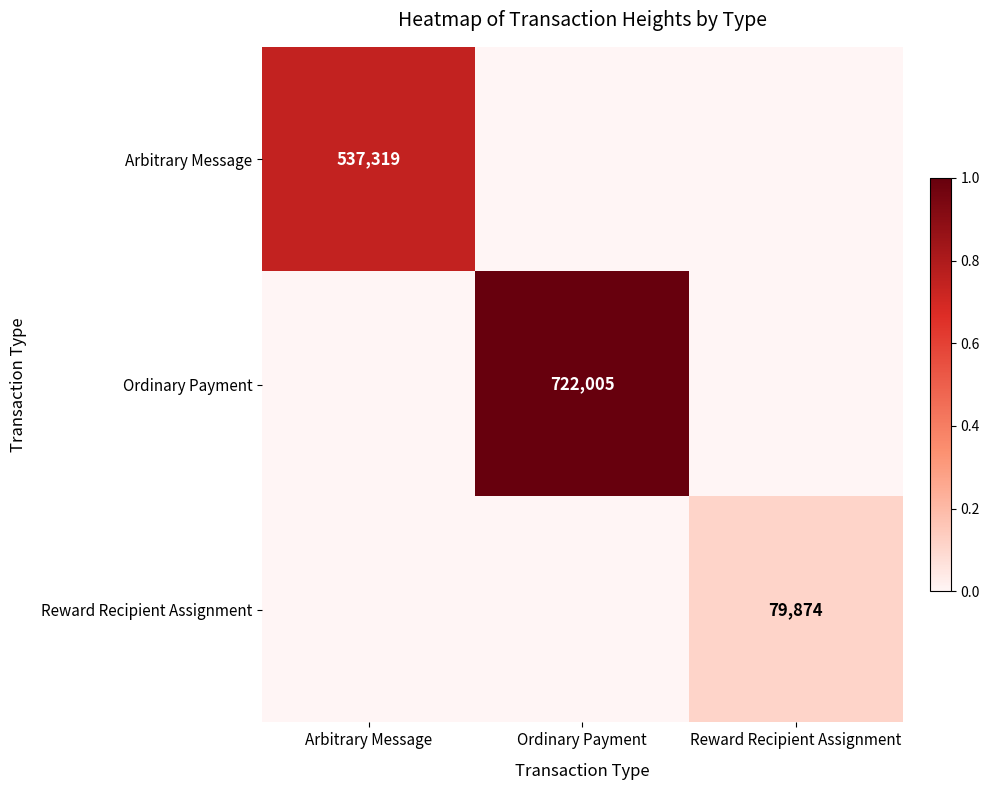

Is the value of Arbitrary Message at Arbitrary Message greater than the value of Ordinary Payment at Ordinary Payment?

No